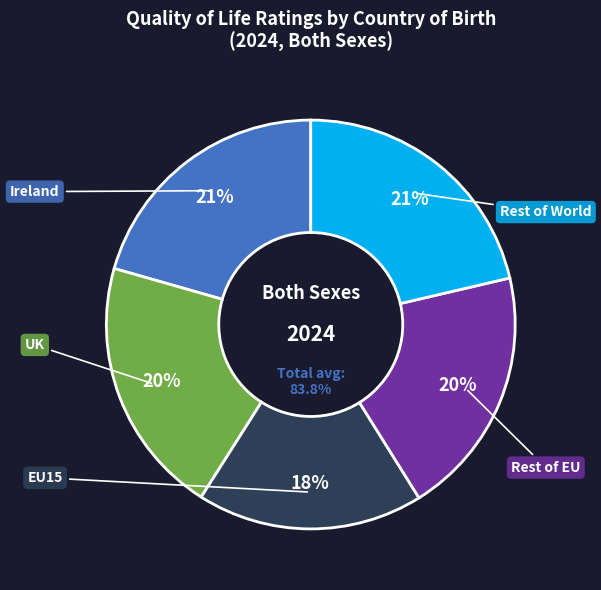

What is the total percentage of UK and Ireland?

41.0%